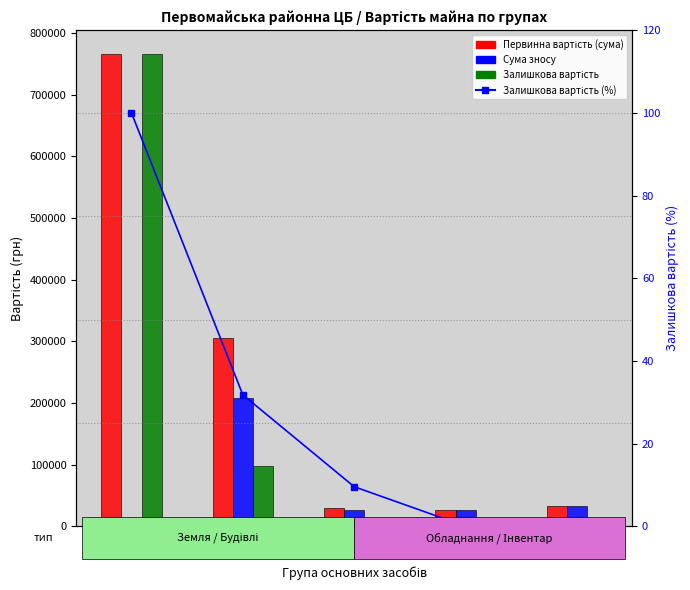

What is the difference between the second highest and minimum values in the Залишкова вартість series?

97280.0